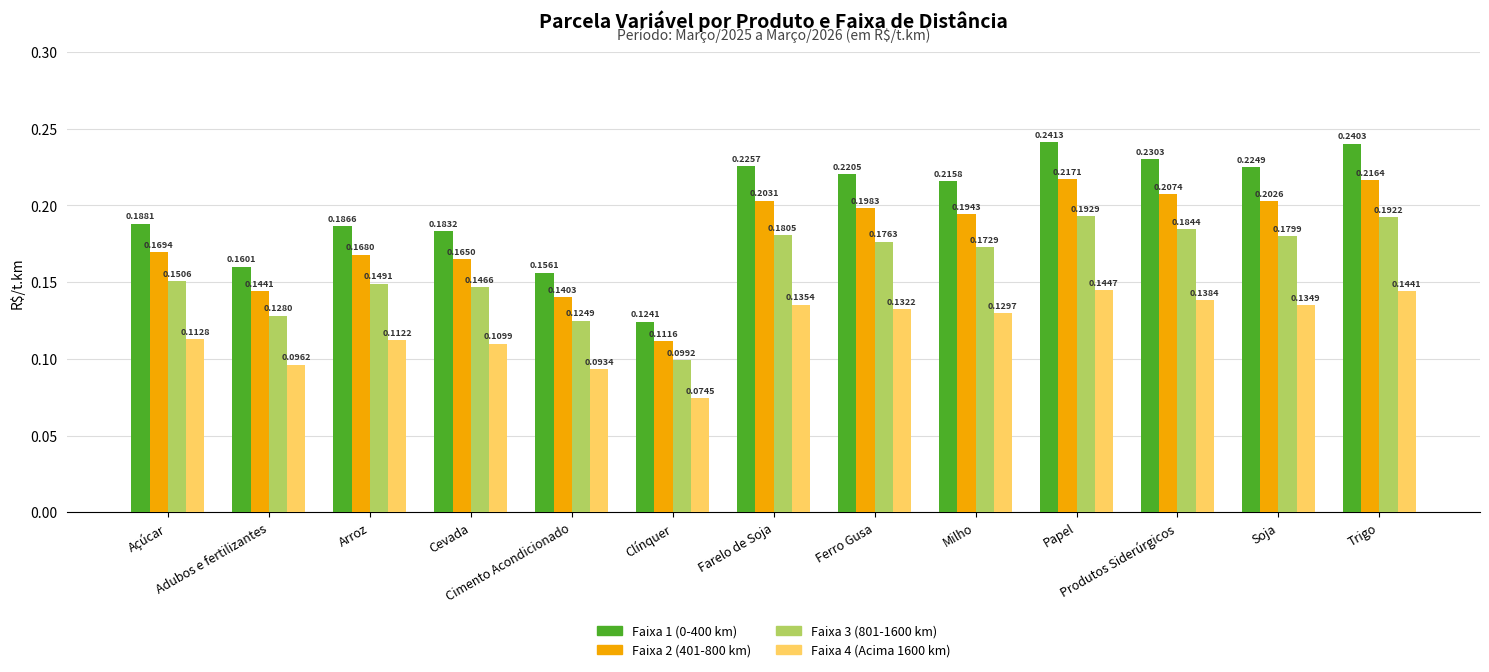

Which series has the widest spread of values?

Faixa 1 (0-400 km)